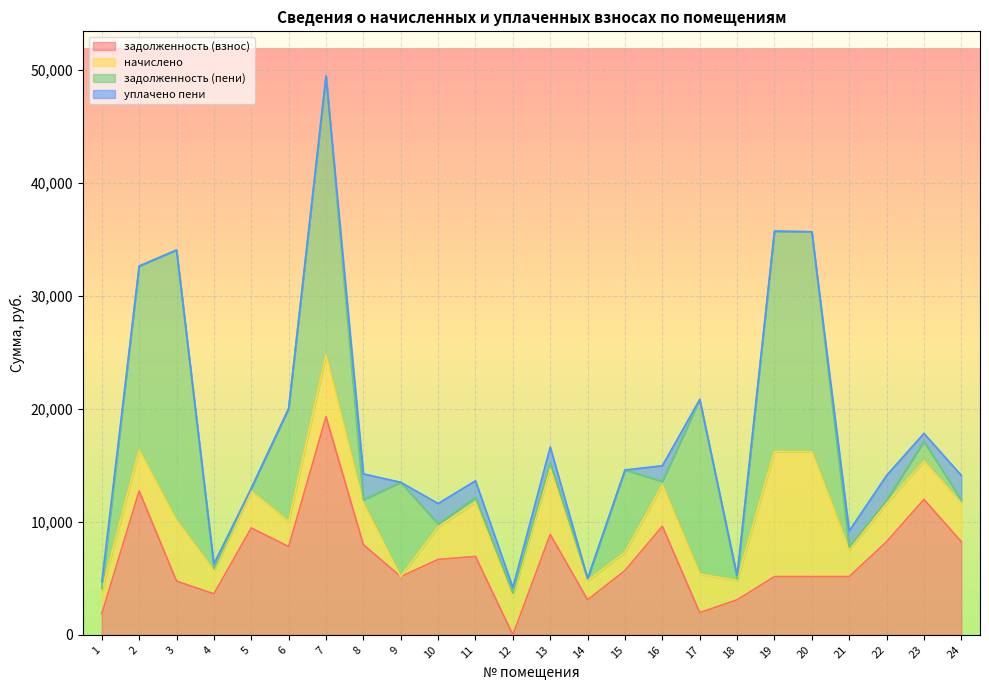

What are all the series names shown in the legend?

задолженность (взнос), начислено, задолженность (пени), уплачено пени